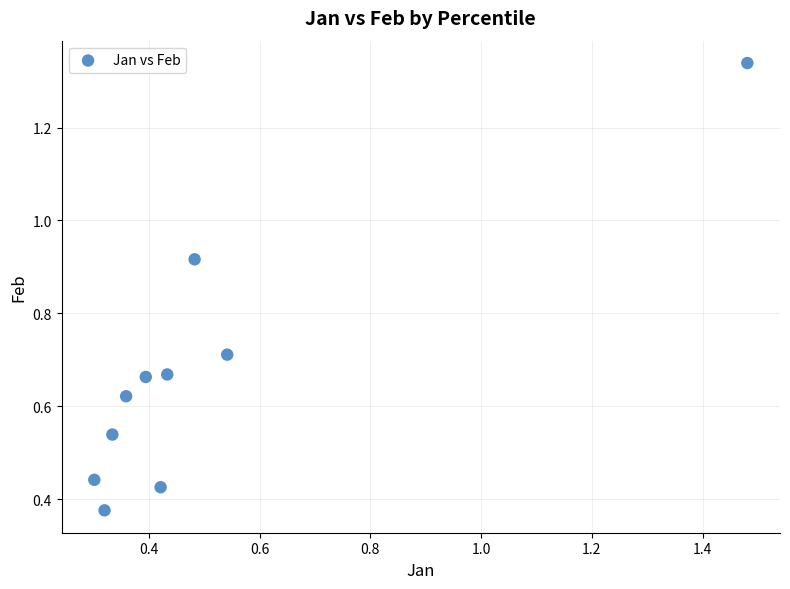

What is the range of Y values (max minus min)?

1.0